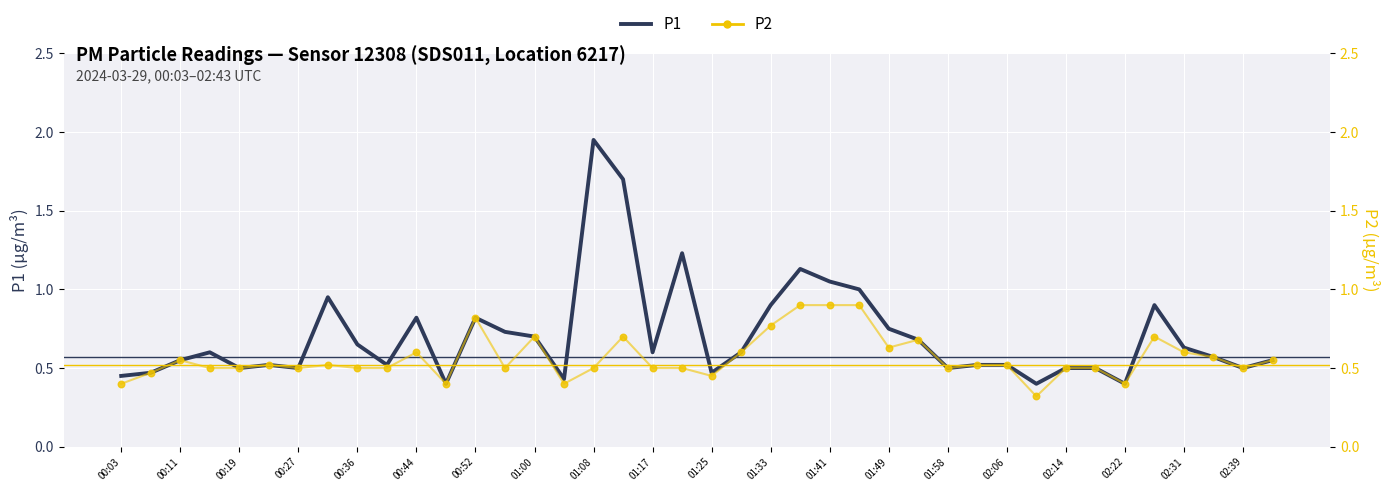

What are all the series names shown in the legend?

P1, P2